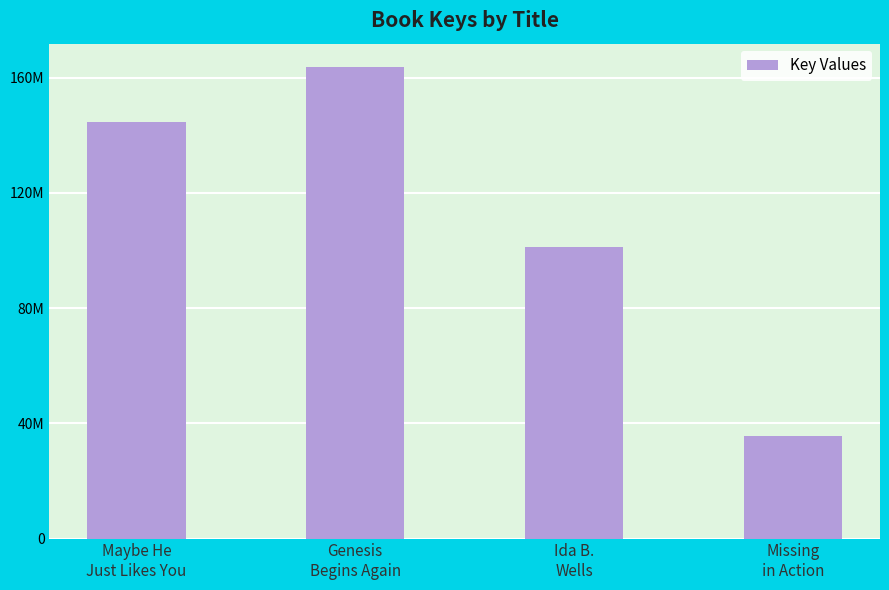

Between Missing
in Action and Maybe He
Just Likes You, which is larger?

Maybe He
Just Likes You